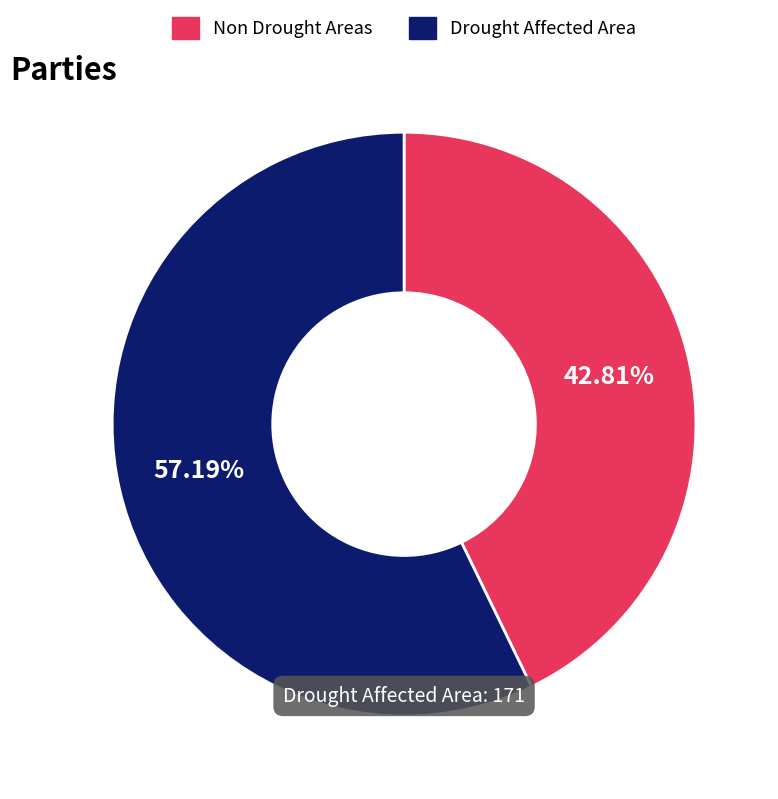

Which slice is the smallest?

Non Drought Areas